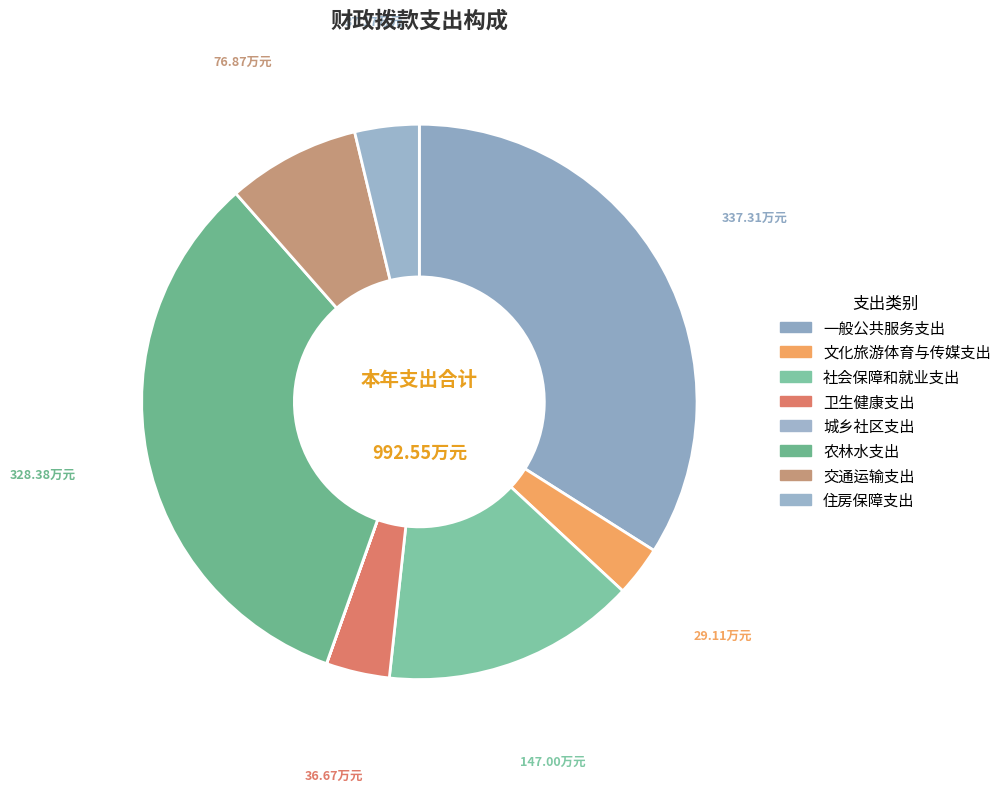

The 社会保障和就业支出 slice represents 29% of the pie. True or false?

False